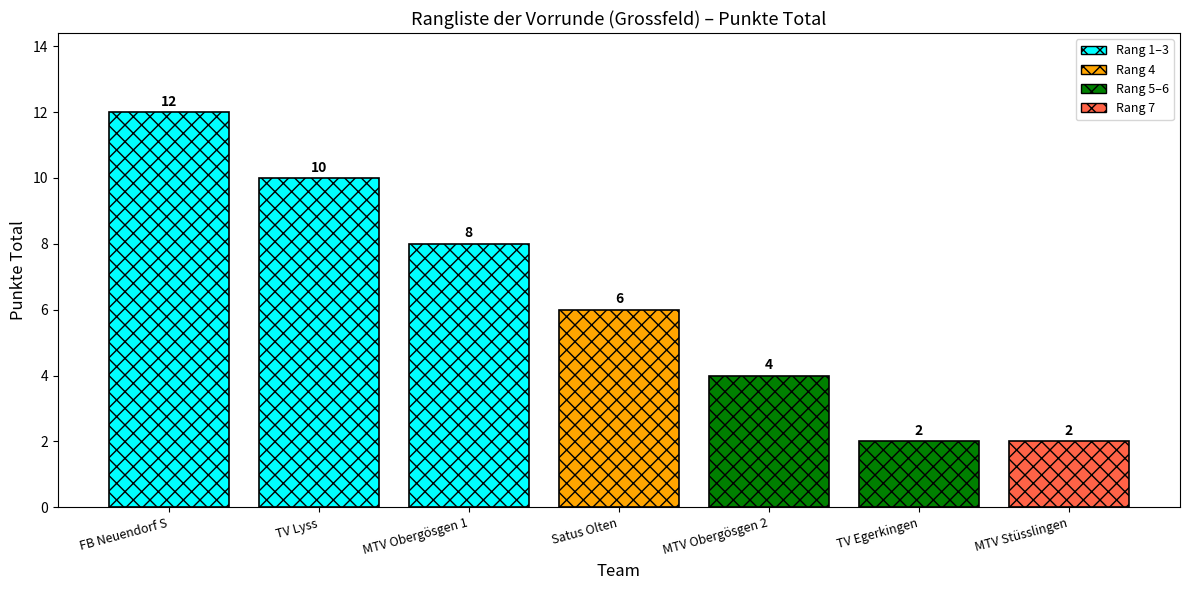

Count the number of data series in this chart.

1